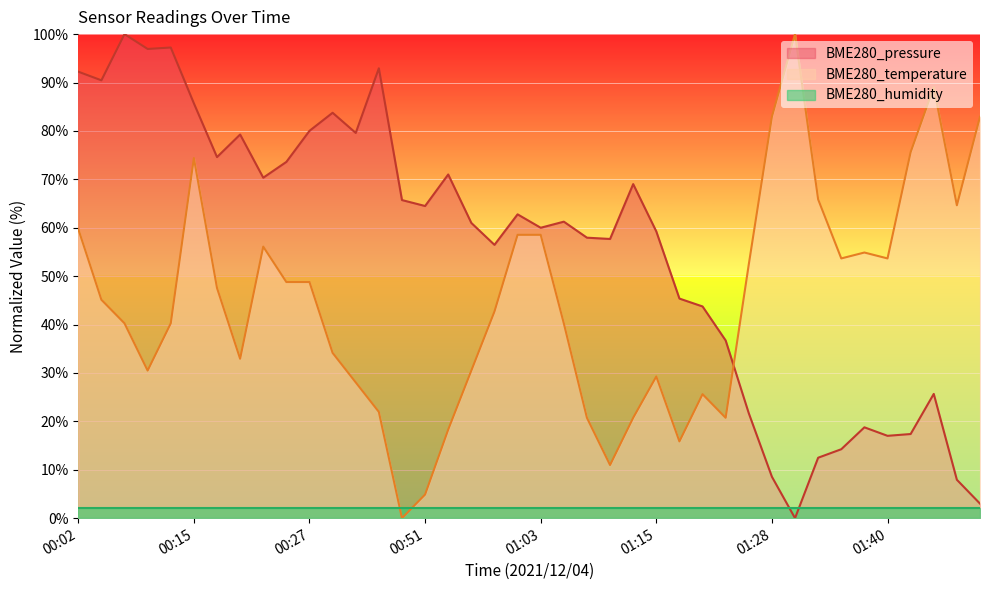

The BME280_temperature series shows 4.9 at 00:51. True or false?

True